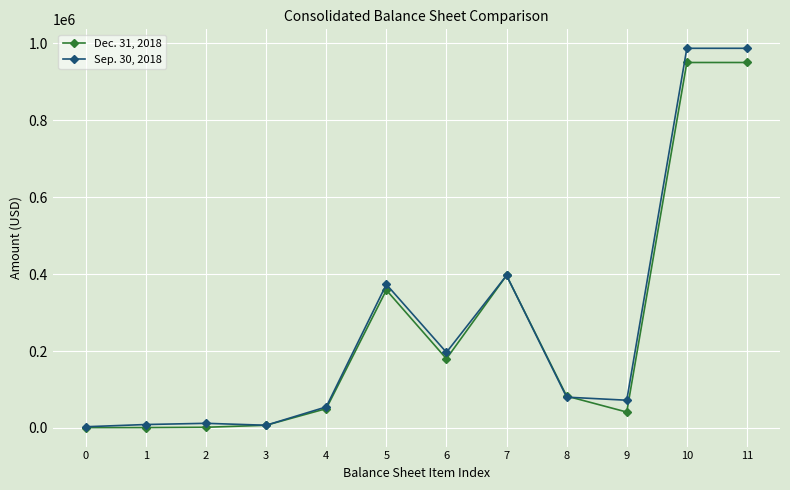

List the series in order of their overall mean, lowest first.

Dec. 31, 2018, Sep. 30, 2018